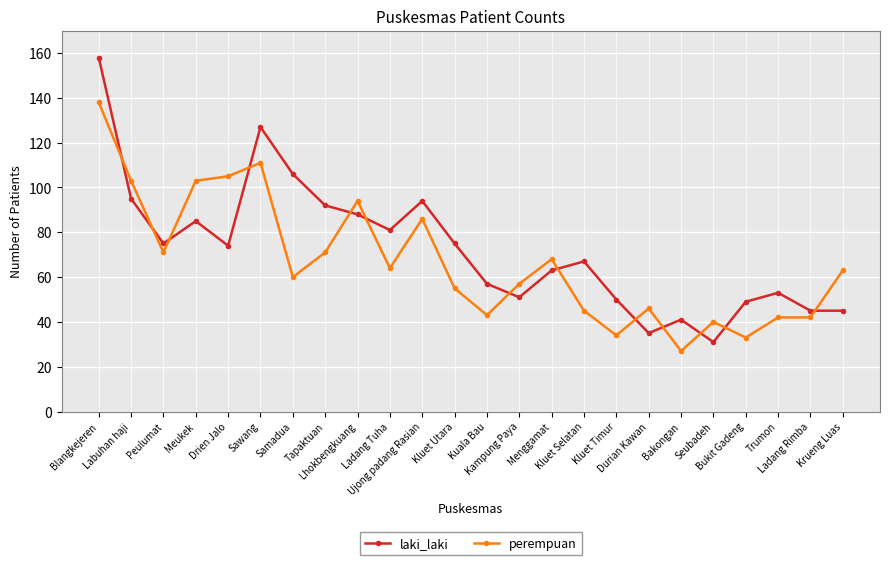

What is the label of the 15th point from the left?

Menggamat